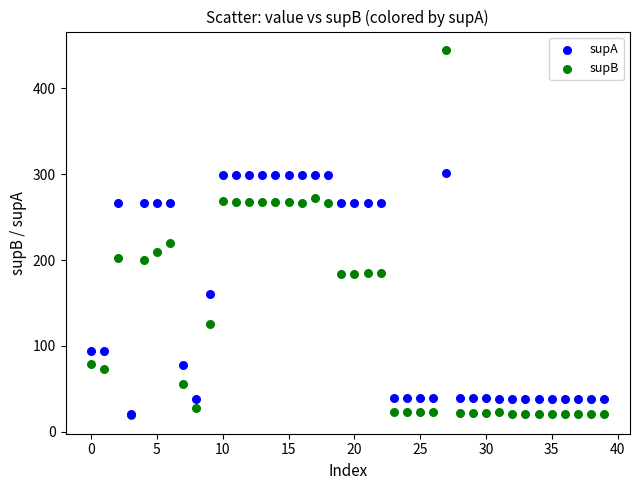

In the supB series, what Y value is closest to 232?

220